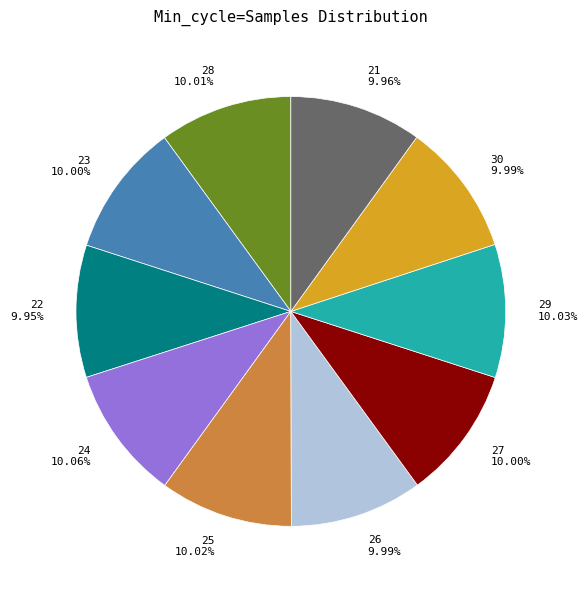

Combined, do 24 and 27 account for over 50%?

No